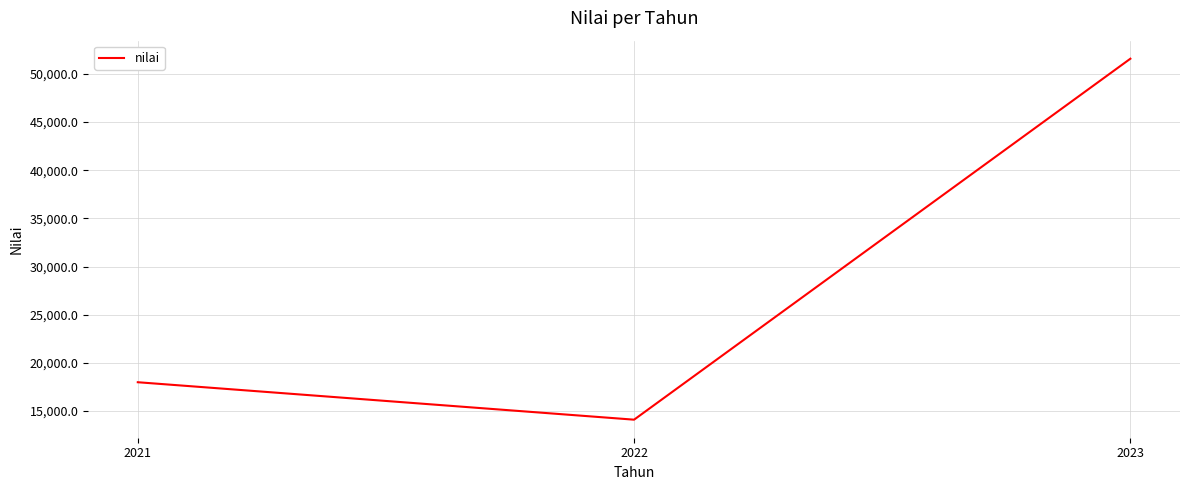

Rank the categories by value from lowest to highest.

2022, 2021, 2023